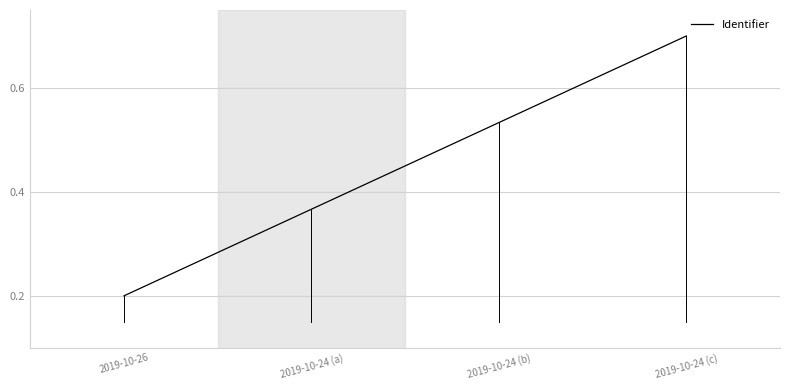

How many series are shown in this chart?

1